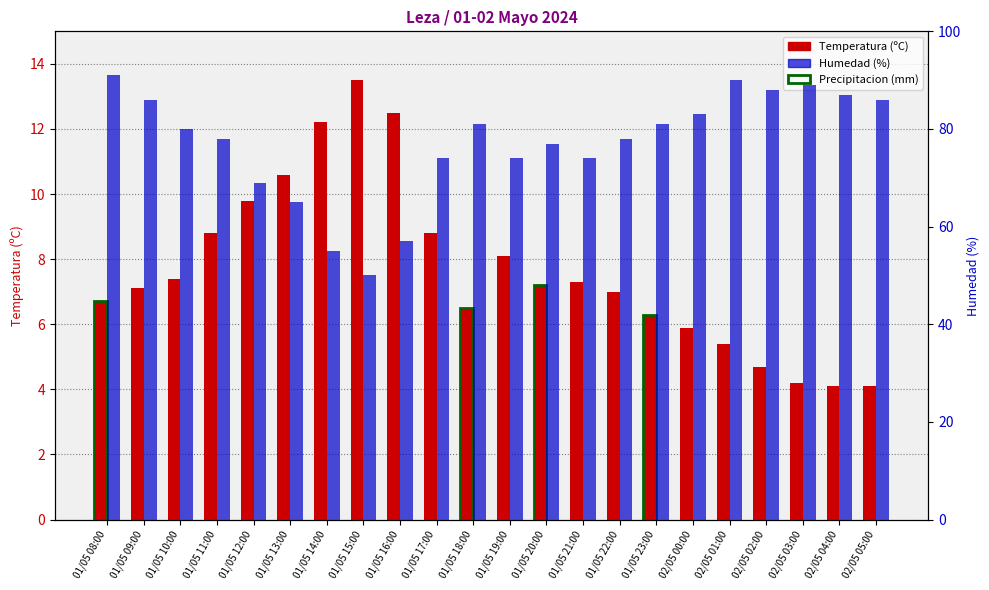

Rank the series at 01/05 15:00 from highest to lowest value.

Humedad (%), Temperatura (ºC)